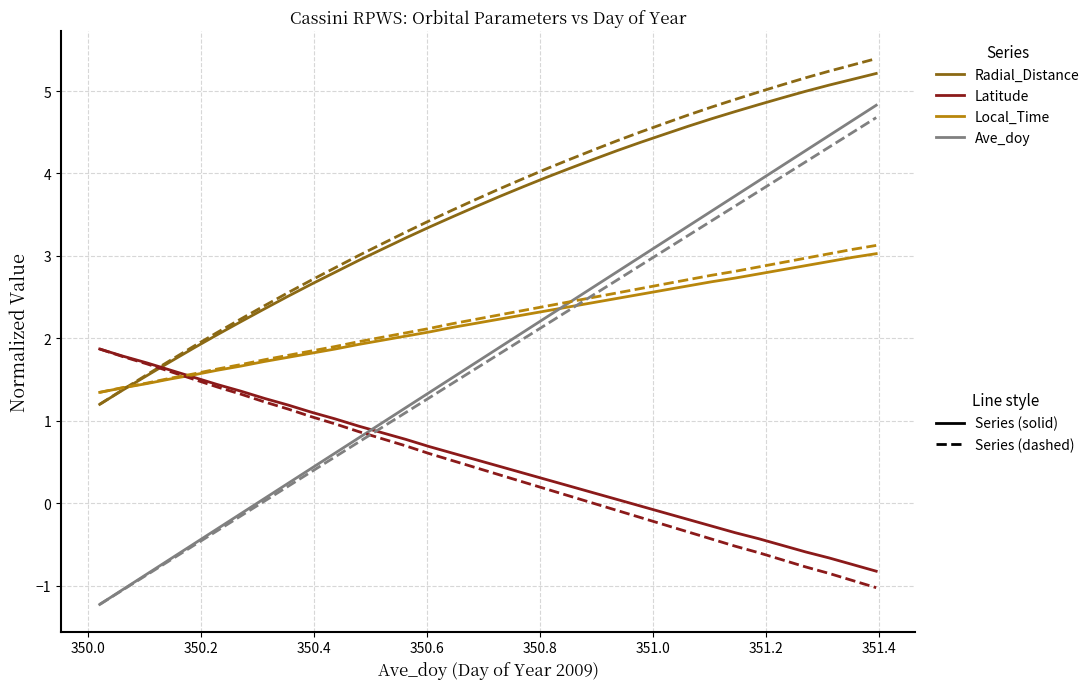

What is the smallest value displayed?

-1.2